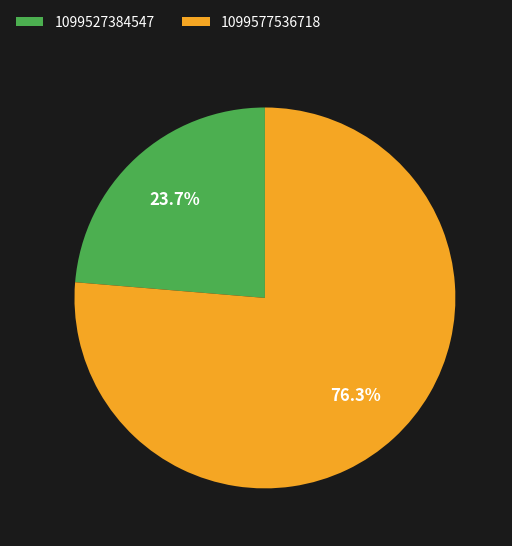

What percentage is NOT represented by 1099527384547?

76.3%